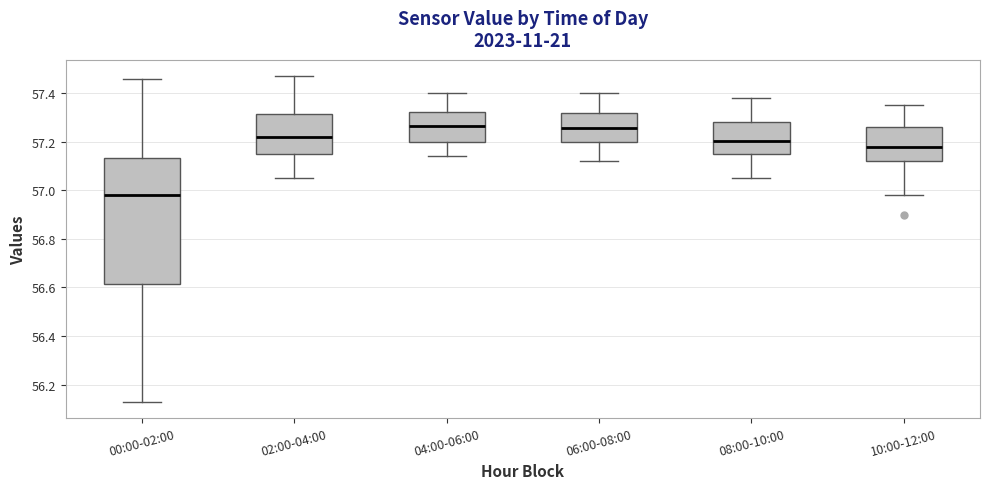

Reading left to right, read every box against the y-axis: the position of its median line, the range the box covers, and the ends of its whiskers. The values are not printed on the chart, so give them approximately, as read against the axis.

00:00-02:00: median 56.98, box 56.62 to 57.14, whiskers 56.14 to 57.46
02:00-04:00: median 57.22, box 57.16 to 57.32, whiskers 57.06 to 57.48
04:00-06:00: median 57.26, box 57.20 to 57.32, whiskers 57.14 to 57.40
06:00-08:00: median 57.26, box 57.20 to 57.32, whiskers 57.12 to 57.40
08:00-10:00: median 57.20, box 57.14 to 57.28, whiskers 57.06 to 57.38
10:00-12:00: median 57.18, box 57.12 to 57.26, whiskers 56.98 to 57.36